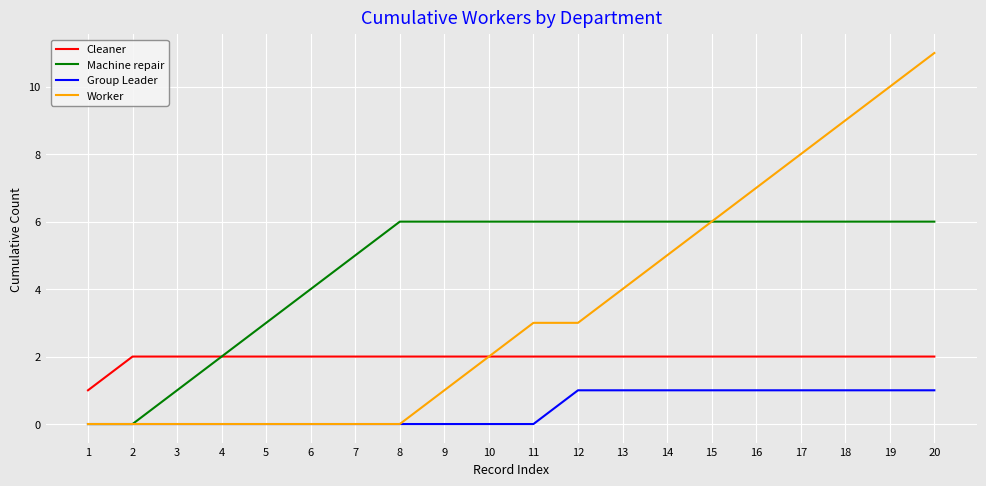

What is the maximum value shown in the chart?

11